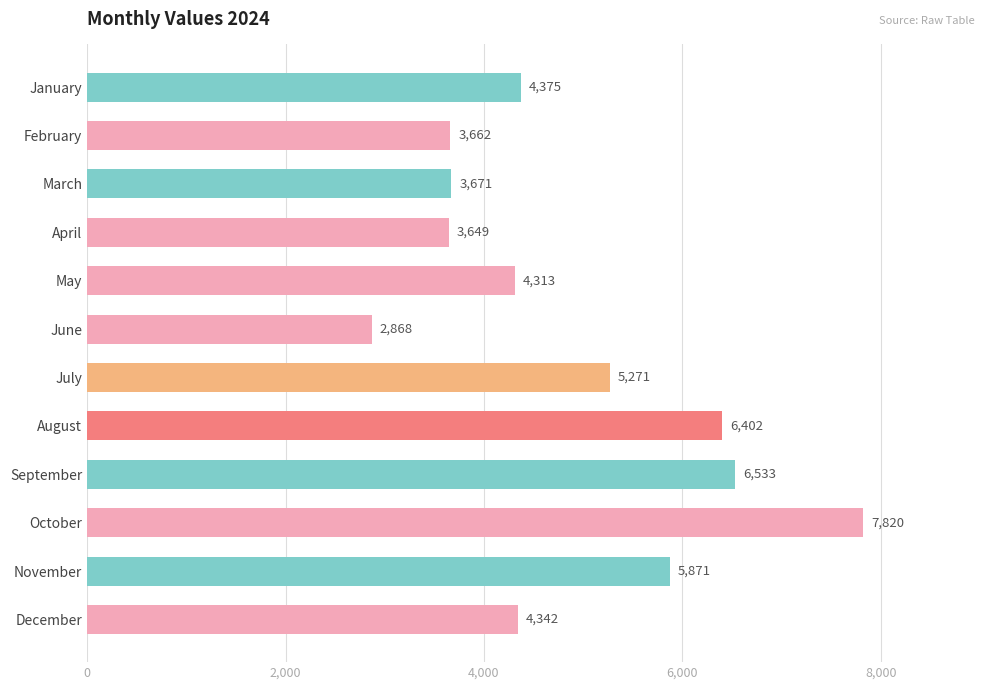

Rank the categories by value from highest to lowest.

October, September, August, November, July, January, December, May, March, February, April, June